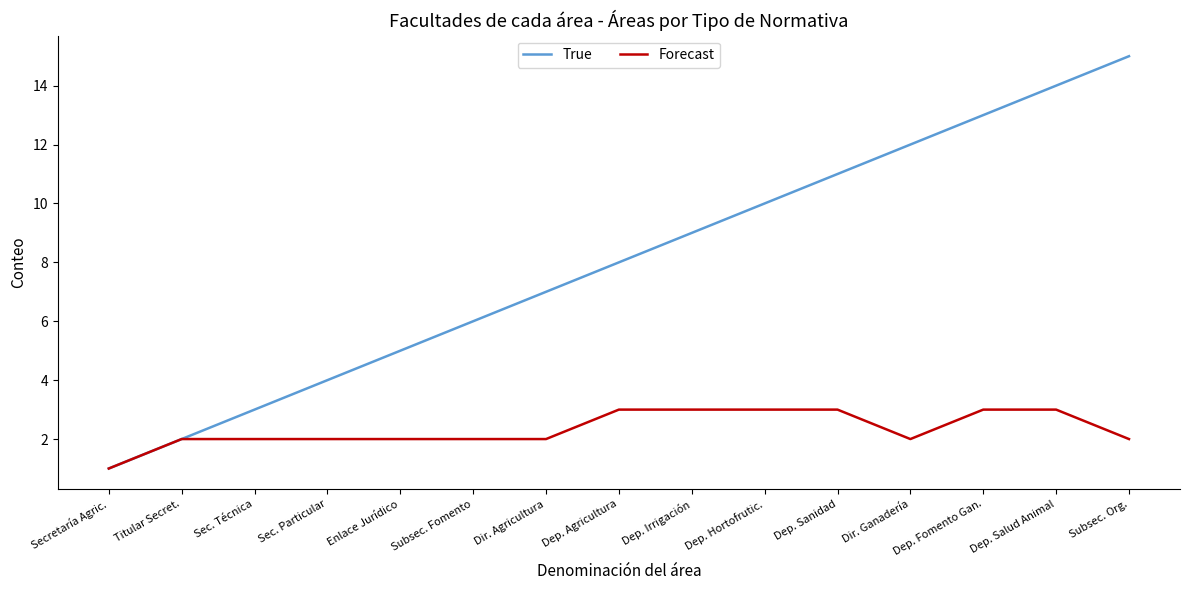

What is the difference between the second highest and minimum values in the Forecast series?

2